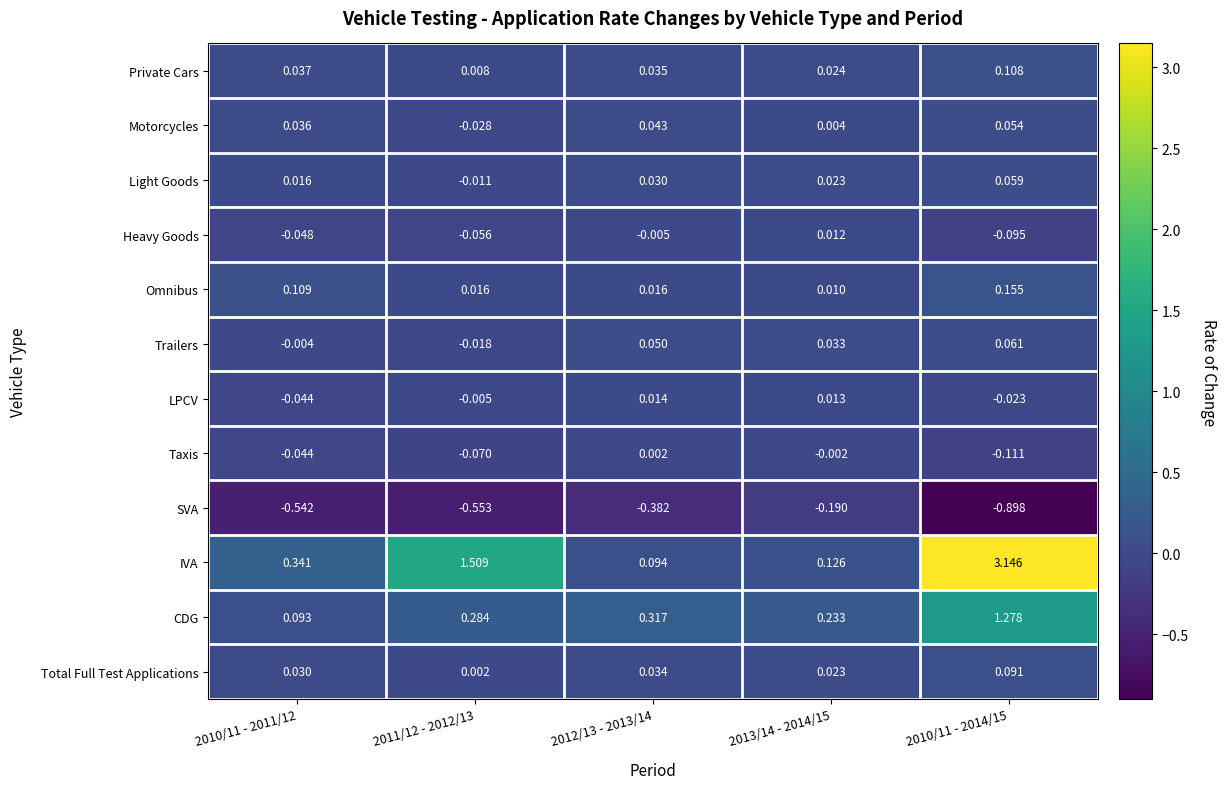

Which series has the widest spread of values?

IVA